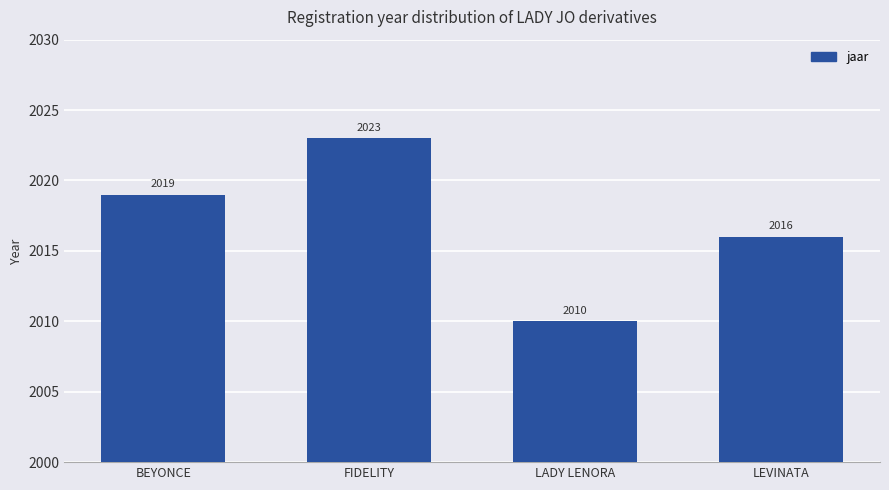

Rank the categories by value from highest to lowest.

FIDELITY, BEYONCE, LEVINATA, LADY LENORA